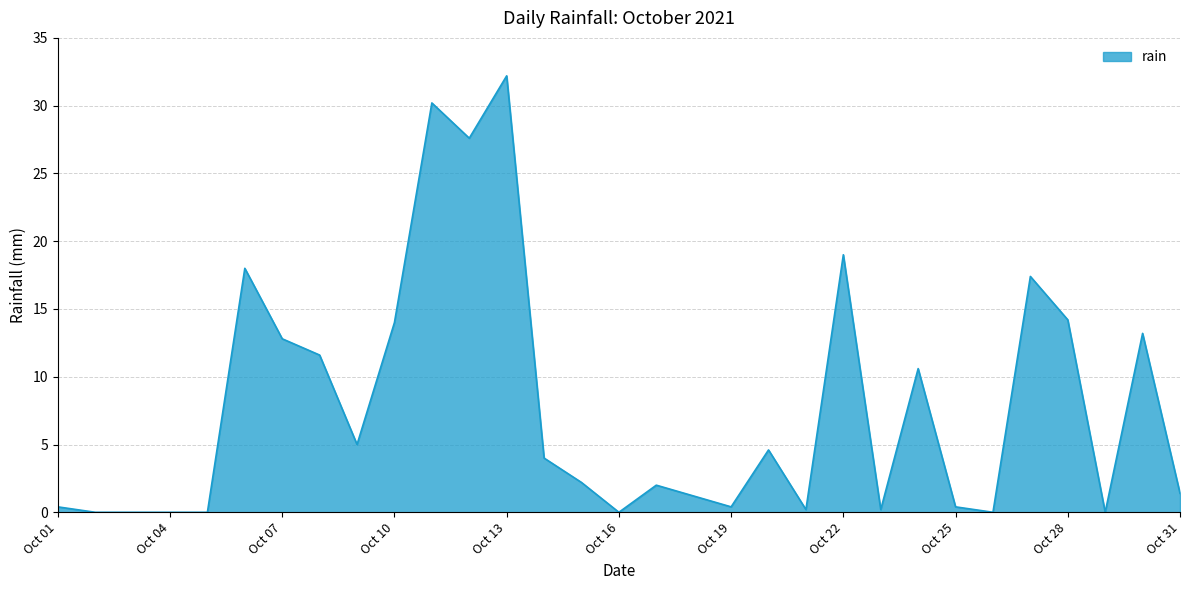

What is the greatest value displayed?

32.2